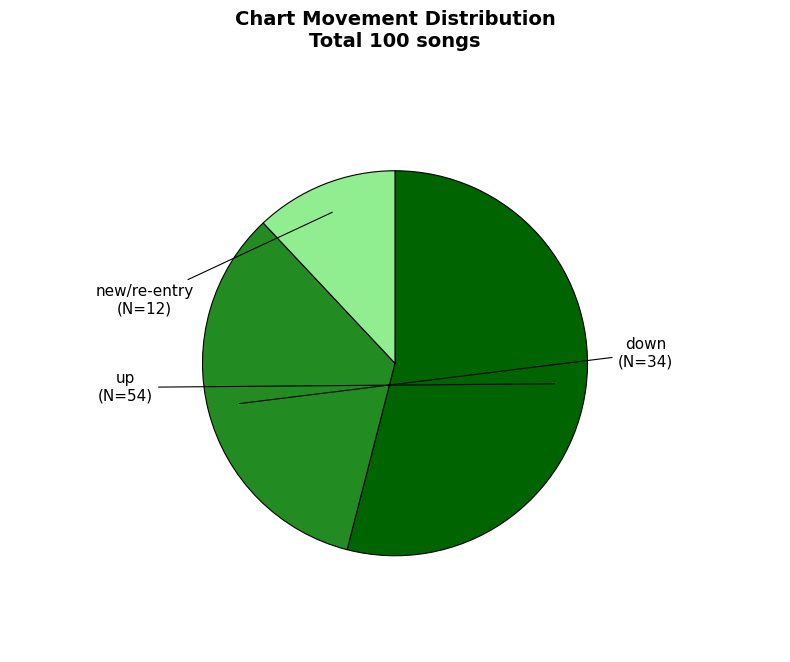

Does any single category account for the majority?

Yes